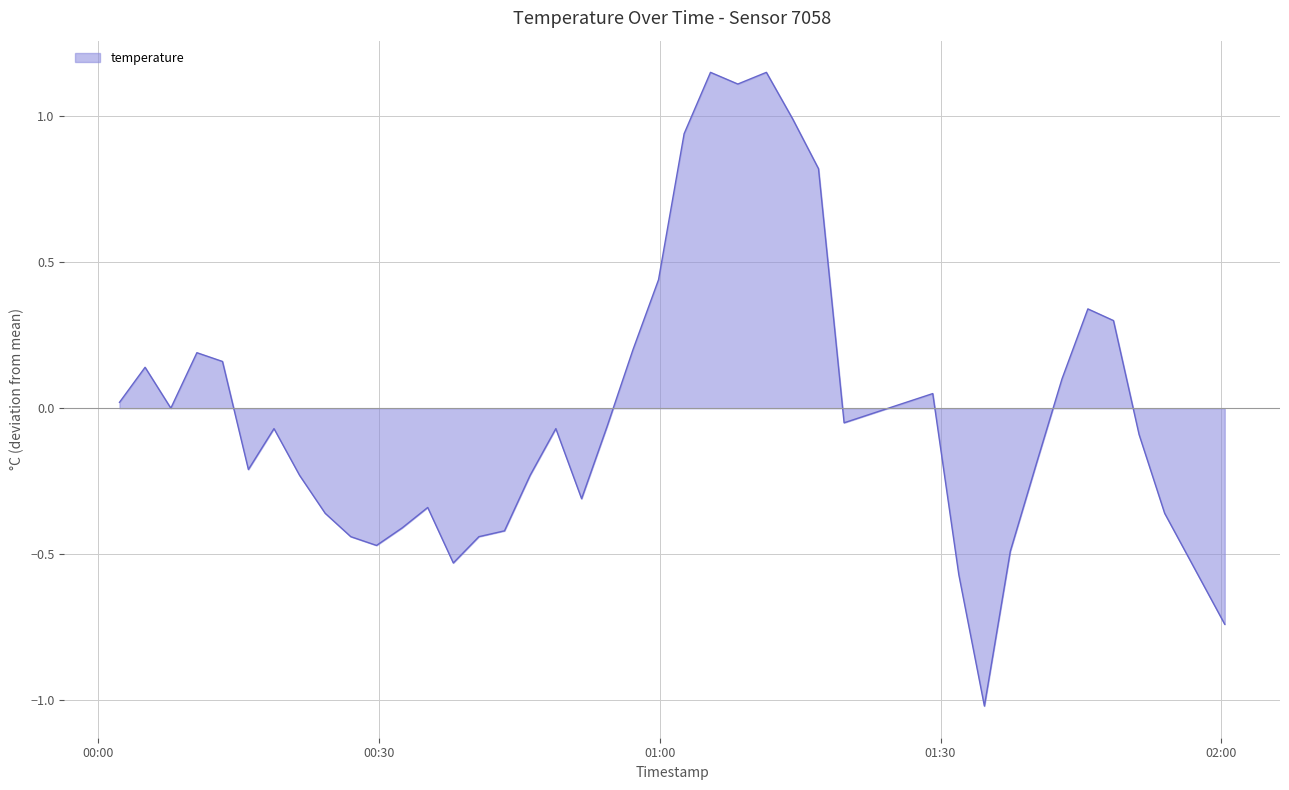

What is the minimum value shown in the chart?

-1.0